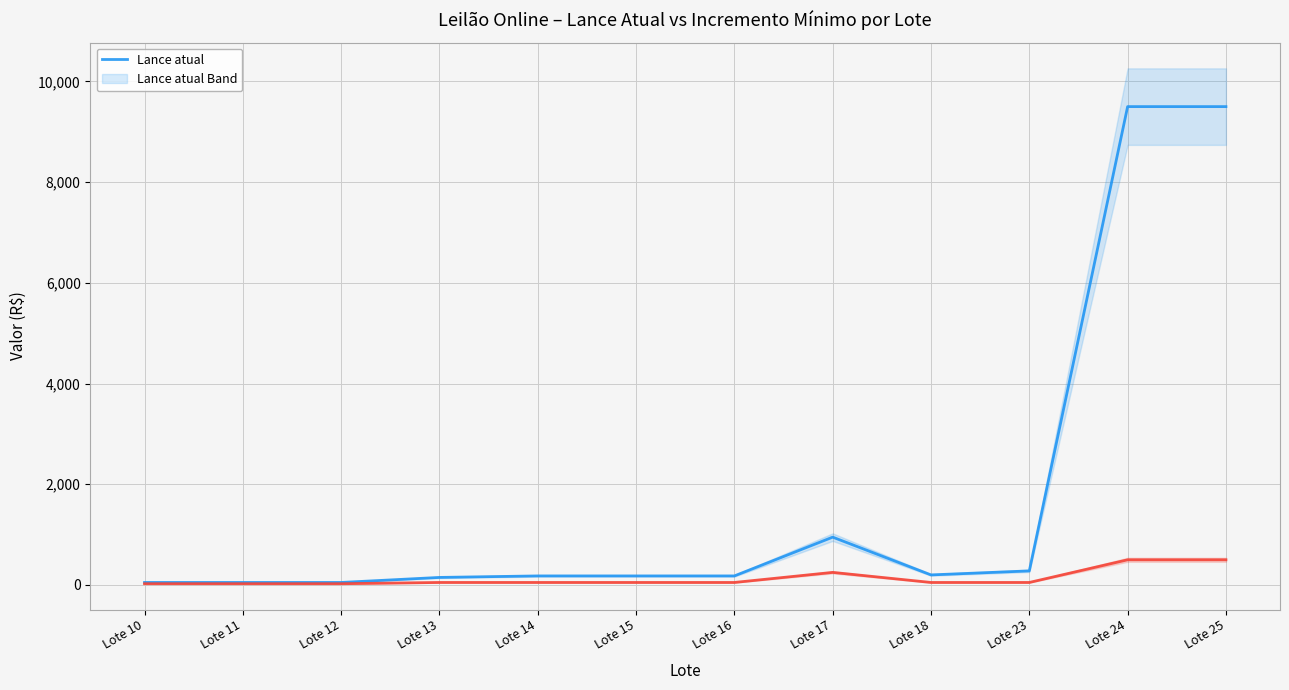

What is the value of the Inc. mínimo point at the 11th from the left?

500